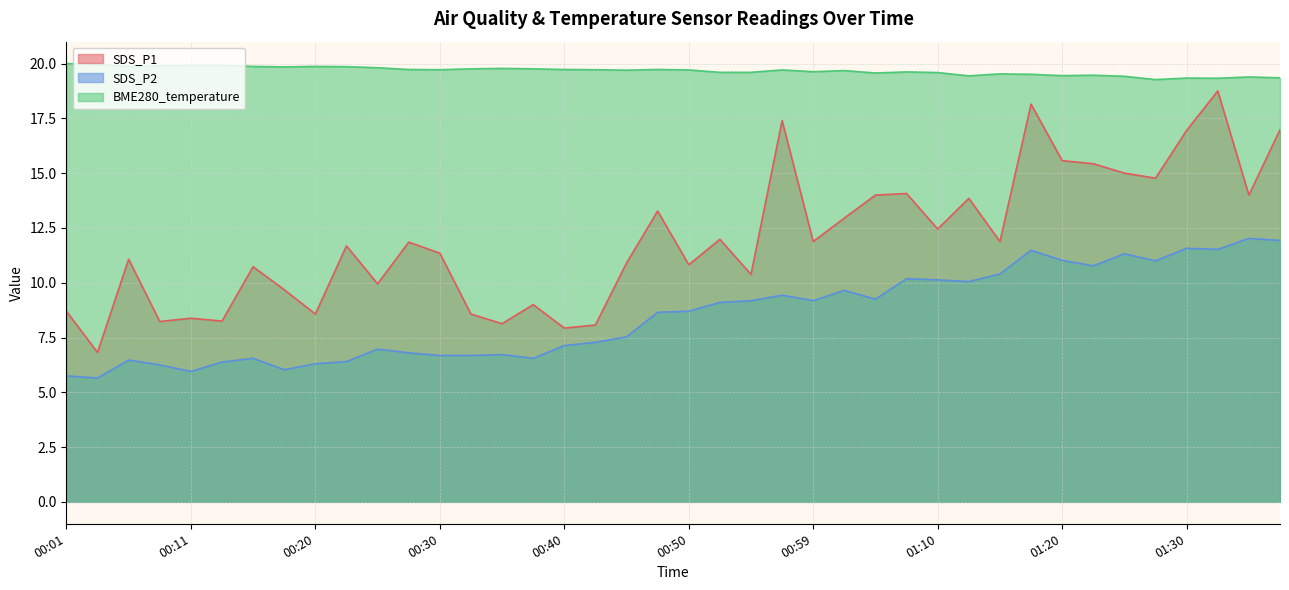

True or false: SDS_P1 and BME280_temperature cross at least once.

False